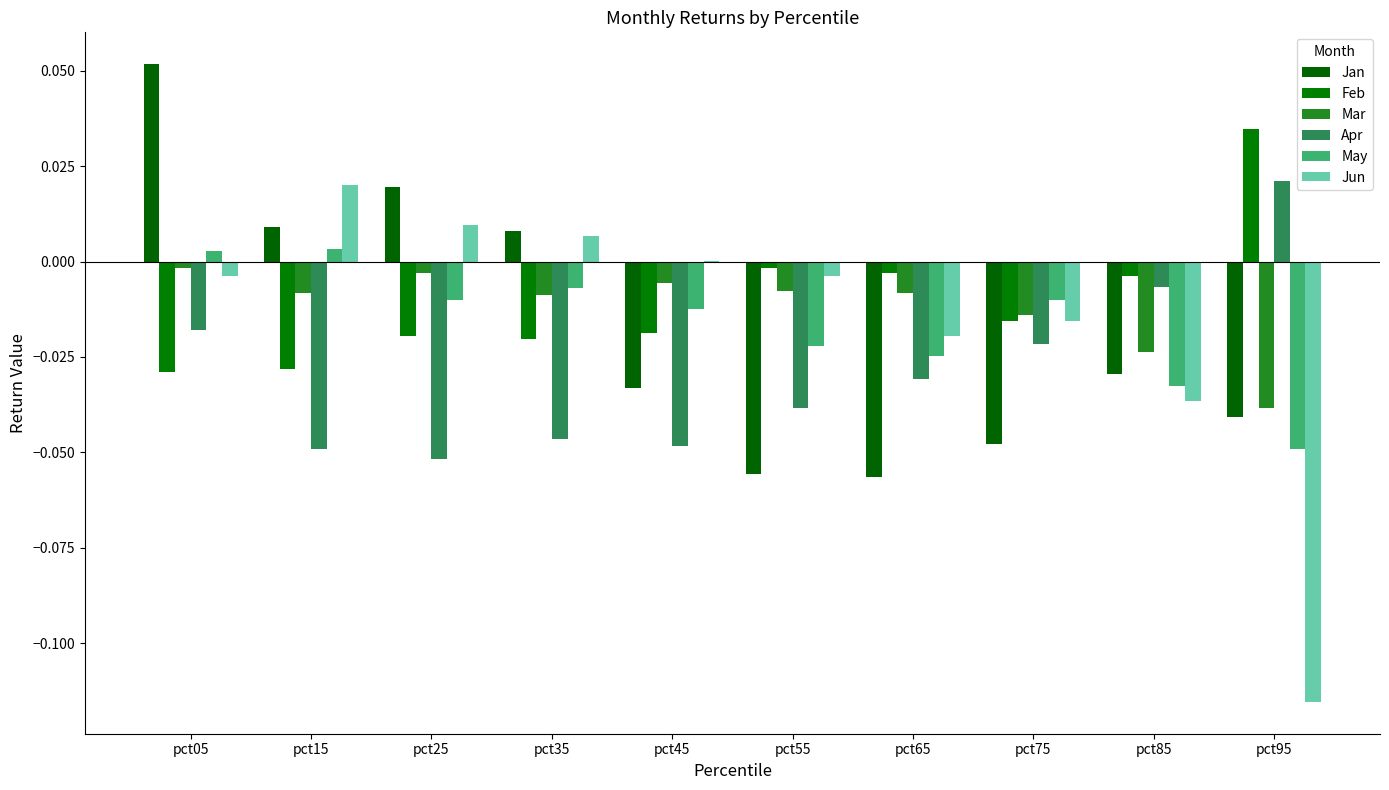

What are all the series names shown in the legend?

Jan, Feb, Mar, Apr, May, Jun